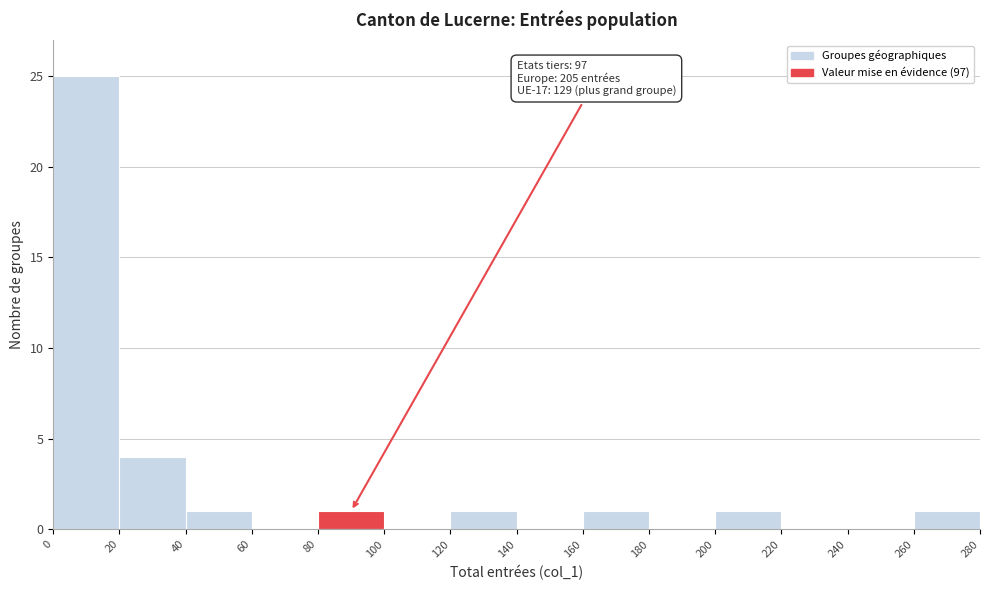

Over which range of the x-axis is the bar tallest?

0 to 20